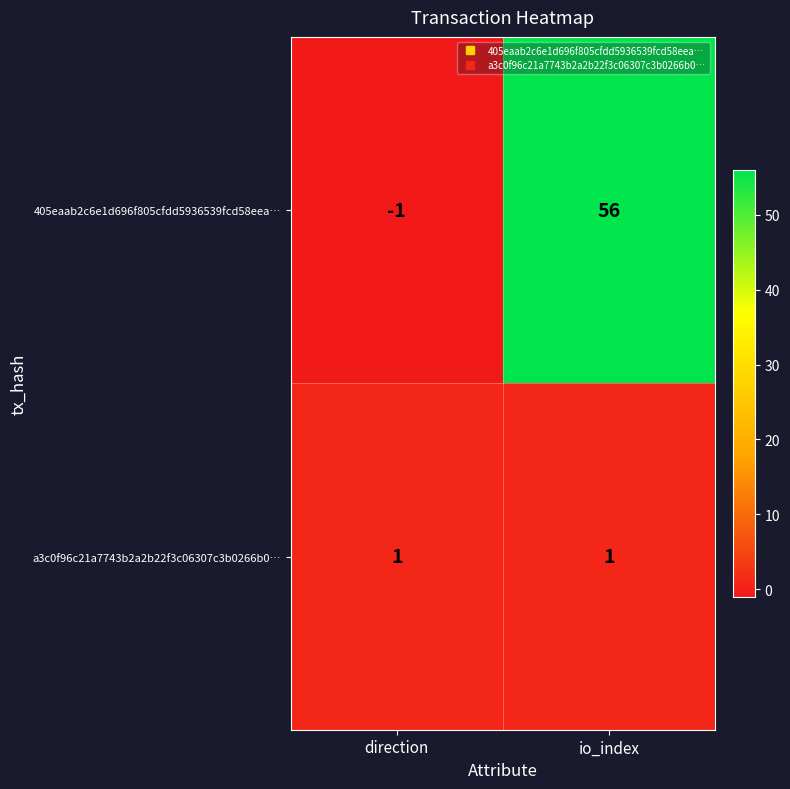

What is the average value of the 405eaab2c6e1d696f805cfdd5936539fcd58eea… series?

28